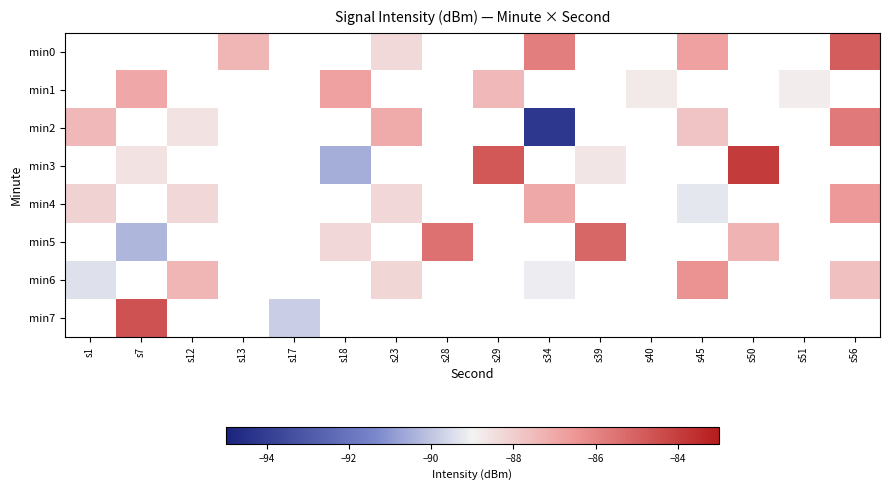

Is the value of min3 at s18 greater than the value of min1 at s13?

No